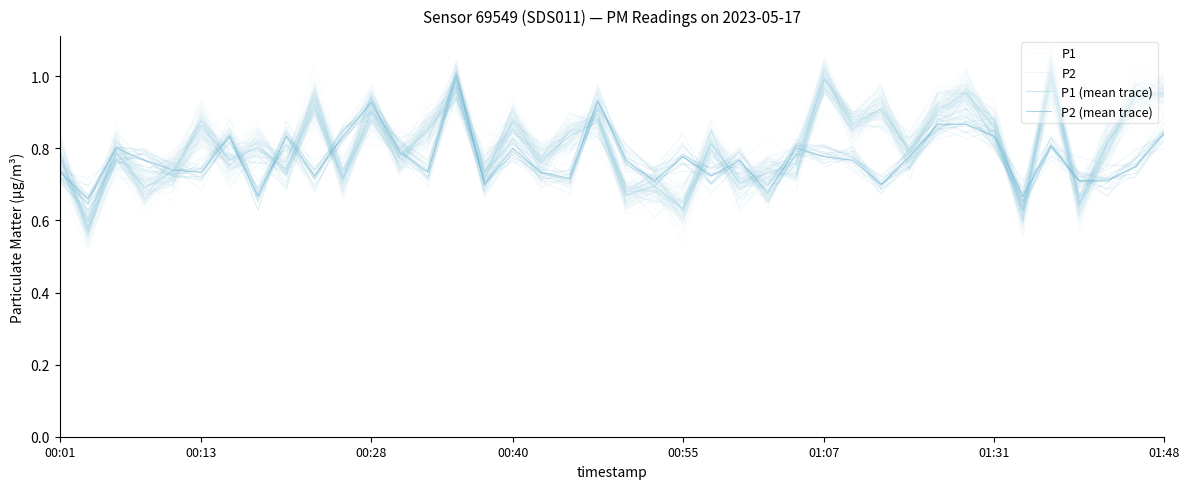

The value of P2 (mean trace) at 12 is 0.8. True or false?

True